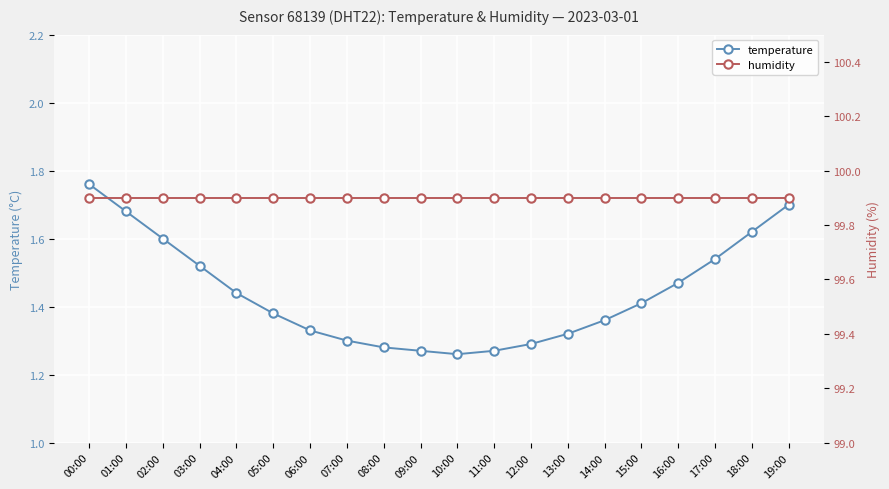

Is it true that humidity equals 157.6 at 16:00?

False